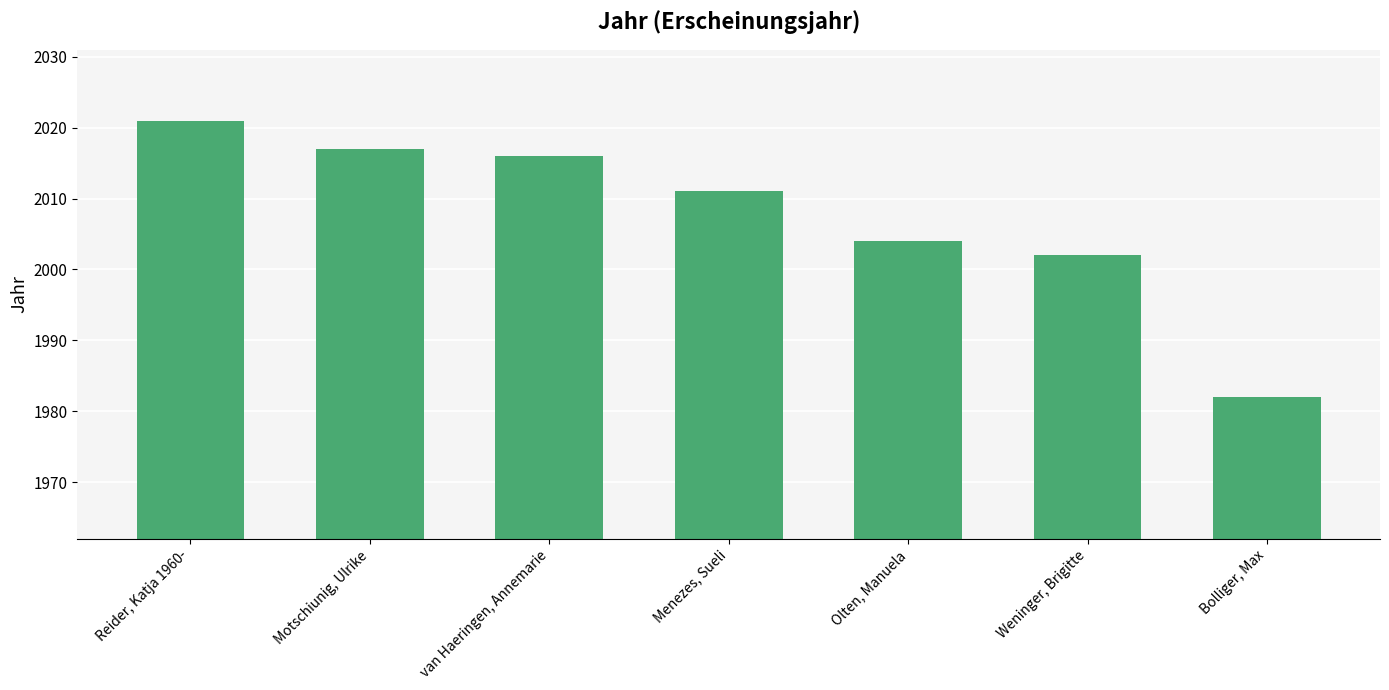

How many bars are there in total?

7